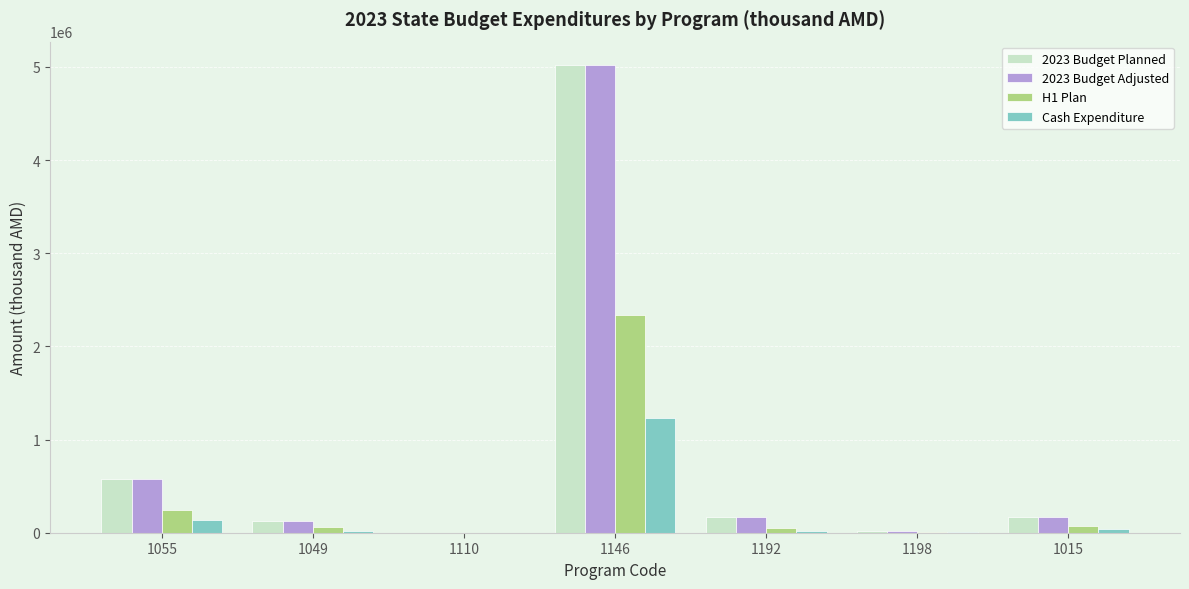

What is the sum of all 2023 Budget Planned values?

6080358.3